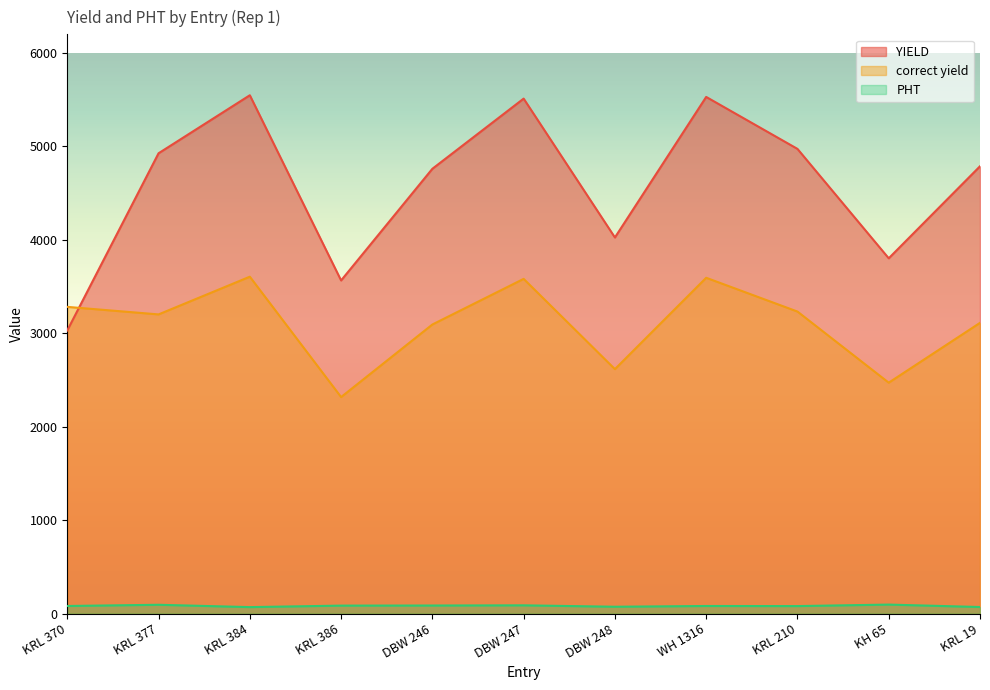

Reading left to right, extract all data points from this chart.

YIELD: KRL 370=3031.0	KRL 377=4927.0	KRL 384=5548.0	KRL 386=3566.0	DBW 246=4761.0	DBW 247=5512.0	DBW 248=4026.0	WH 1316=5530.0	KRL 210=4974.0	KH 65=3803.0	KRL 19=4788.0
correct yield: KRL 370=3283.2	KRL 377=3202.6	KRL 384=3606.2	KRL 386=2317.9	DBW 246=3094.7	DBW 247=3582.8	DBW 248=2616.9	WH 1316=3594.5	KRL 210=3233.1	KH 65=2471.9	KRL 19=3112.2
PHT: KRL 370=82.0	KRL 377=95.0	KRL 384=70.0	KRL 386=86.0	DBW 246=87.0	DBW 247=89.0	DBW 248=74.0	WH 1316=82.0	KRL 210=81.0	KH 65=97.0	KRL 19=71.0